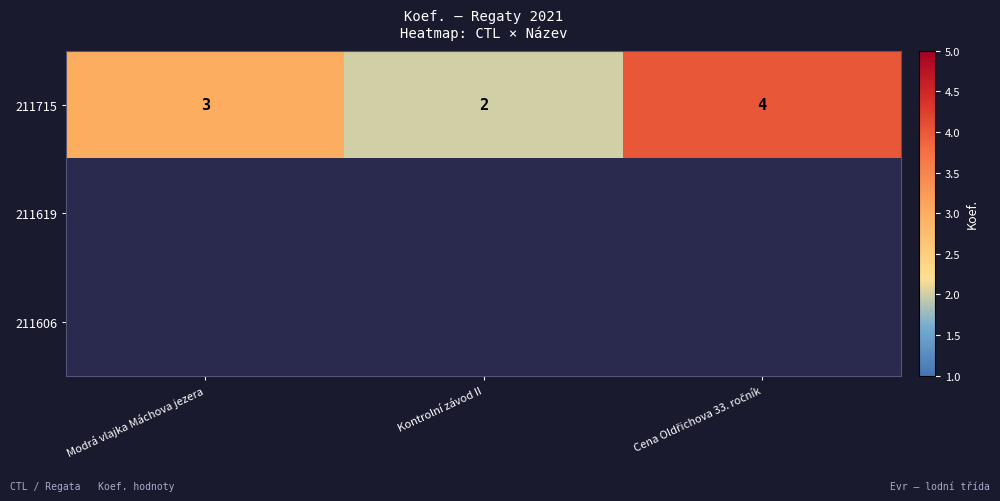

At which label does 211715 reach its minimum?

Kontrolní závod II